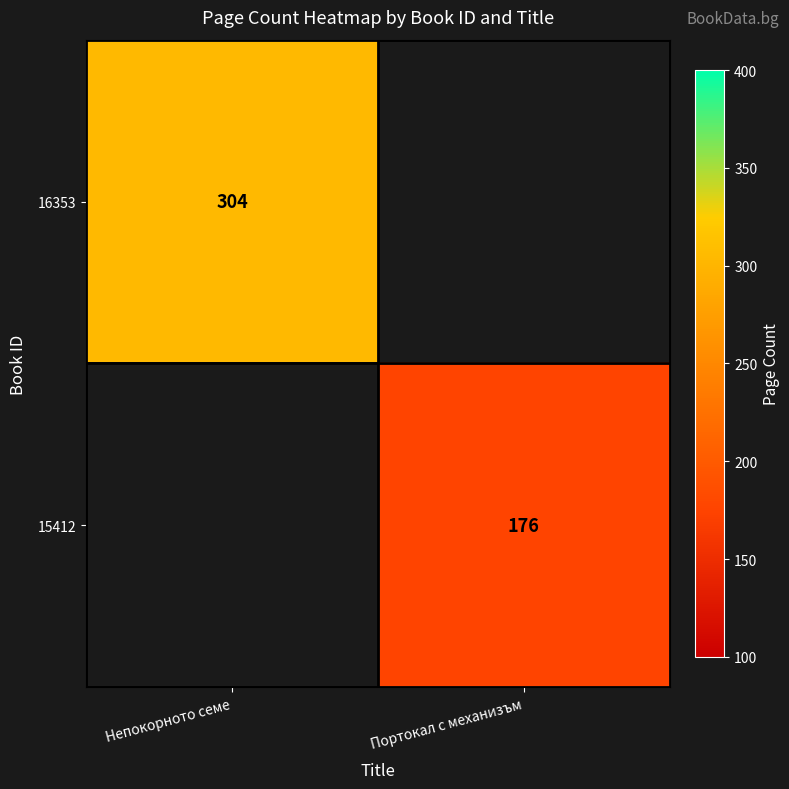

True or false: 15412 has a value of 51 at Портокал с механизъм.

False